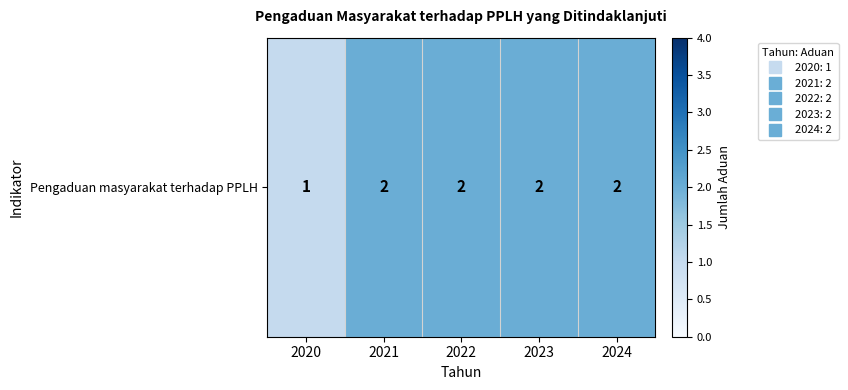

How many values are between 2 and 3?

4